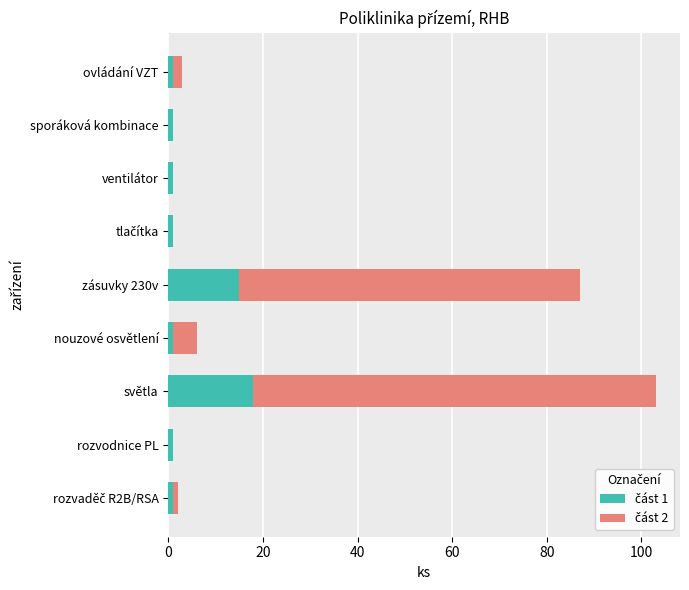

At which category is the sum across all series the highest?

světla